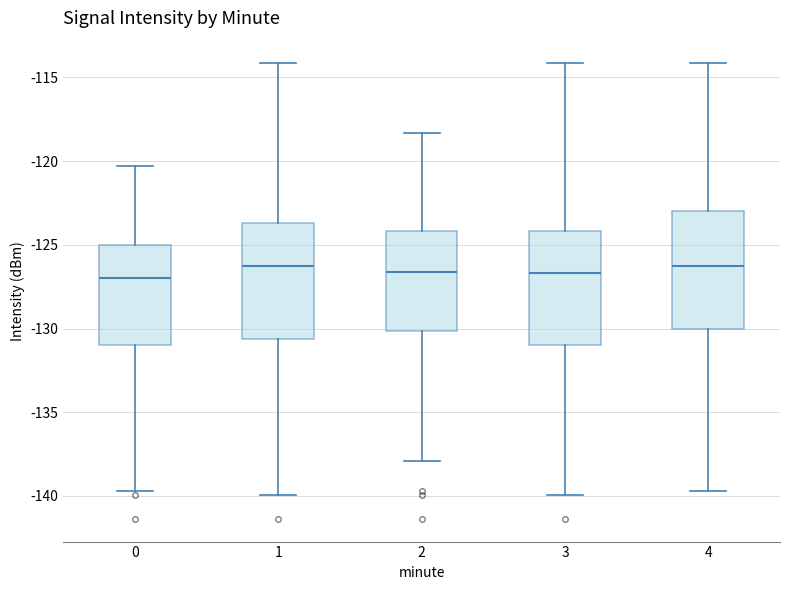

Reading left to right, transcribe this box plot: for each box, give where its median line is, the range the box spans, and where its two whiskers end, as read against the y-axis. The values are not printed on the chart, so give them approximately, as read against the axis.

0: median -127.0, box -131.0 to -125.0, whiskers -139.5 to -120.5
1: median -126.5, box -130.5 to -123.5, whiskers -140.0 to -114.0
2: median -126.5, box -130.0 to -124.0, whiskers -138.0 to -118.5
3: median -126.5, box -131.0 to -124.0, whiskers -140.0 to -114.0
4: median -126.5, box -130.0 to -123.0, whiskers -139.5 to -114.0